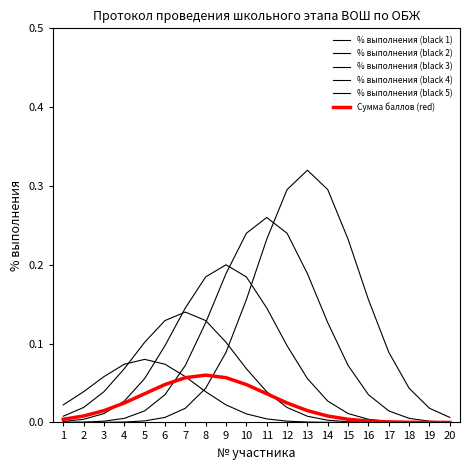

The value of % выполнения (black 2) at 14 is 0.0. True or false?

True